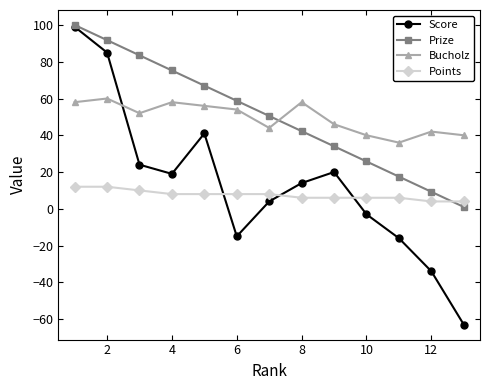

True or false: Bucholz and Points intersect in this chart.

False